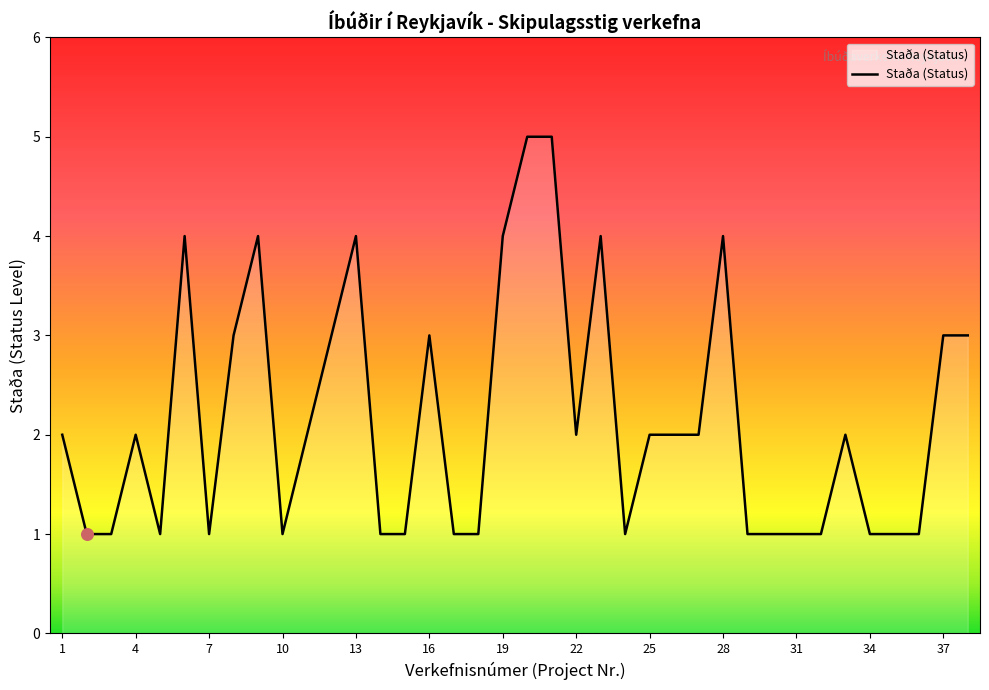

What is the difference between the maximum and minimum values?

4